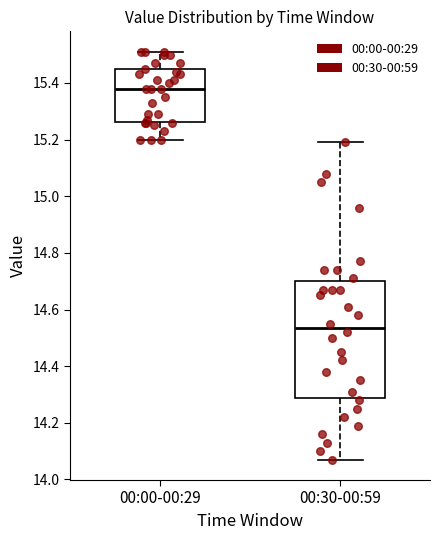

Which box's median line is the lowest?

00:30-00:59